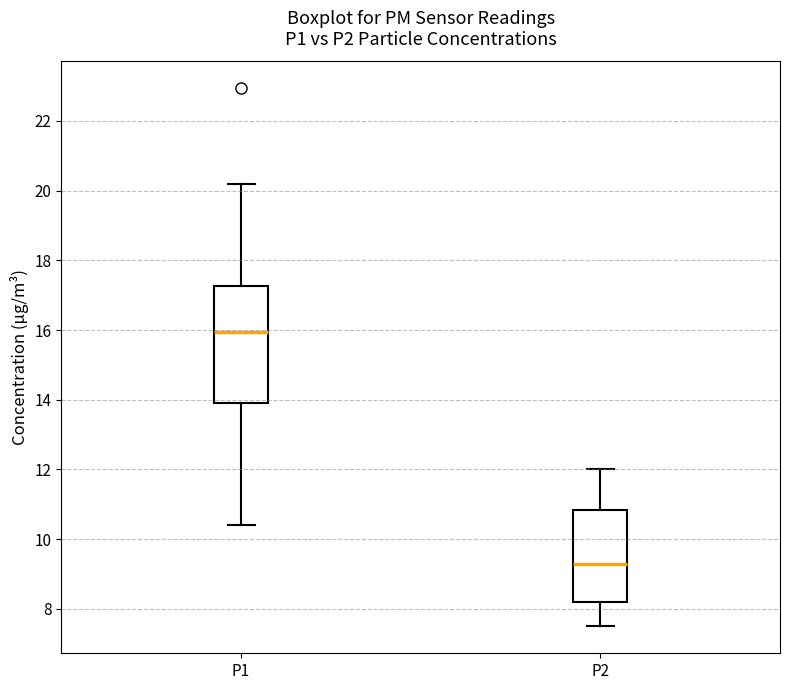

Reading left to right, read every box against the y-axis: the position of its median line, the range the box covers, and the ends of its whiskers. The values are not printed on the chart, so give them approximately, as read against the axis.

P1: median 16.0, box 14.0 to 17.2, whiskers 10.4 to 20.2
P2: median 9.4, box 8.2 to 10.8, whiskers 7.6 to 12.0